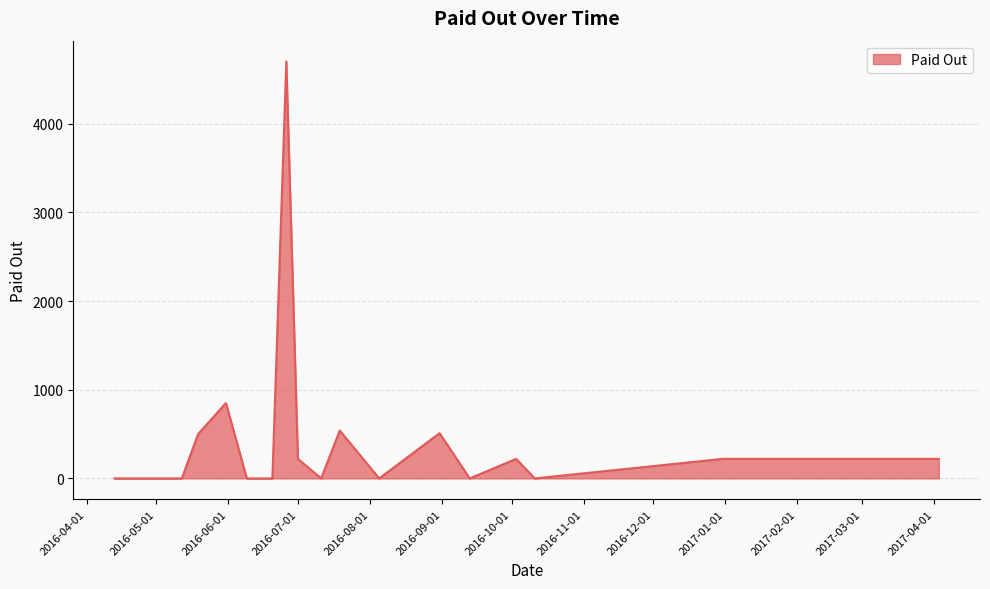

What is the maximum value shown in the chart?

4700.0